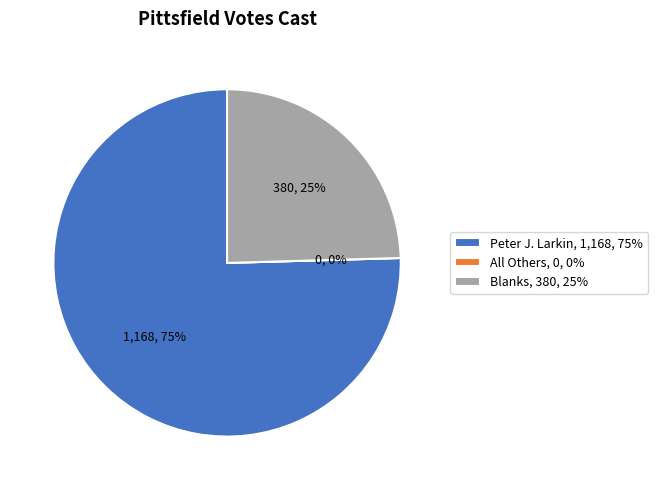

Which slice is the smallest?

All Others